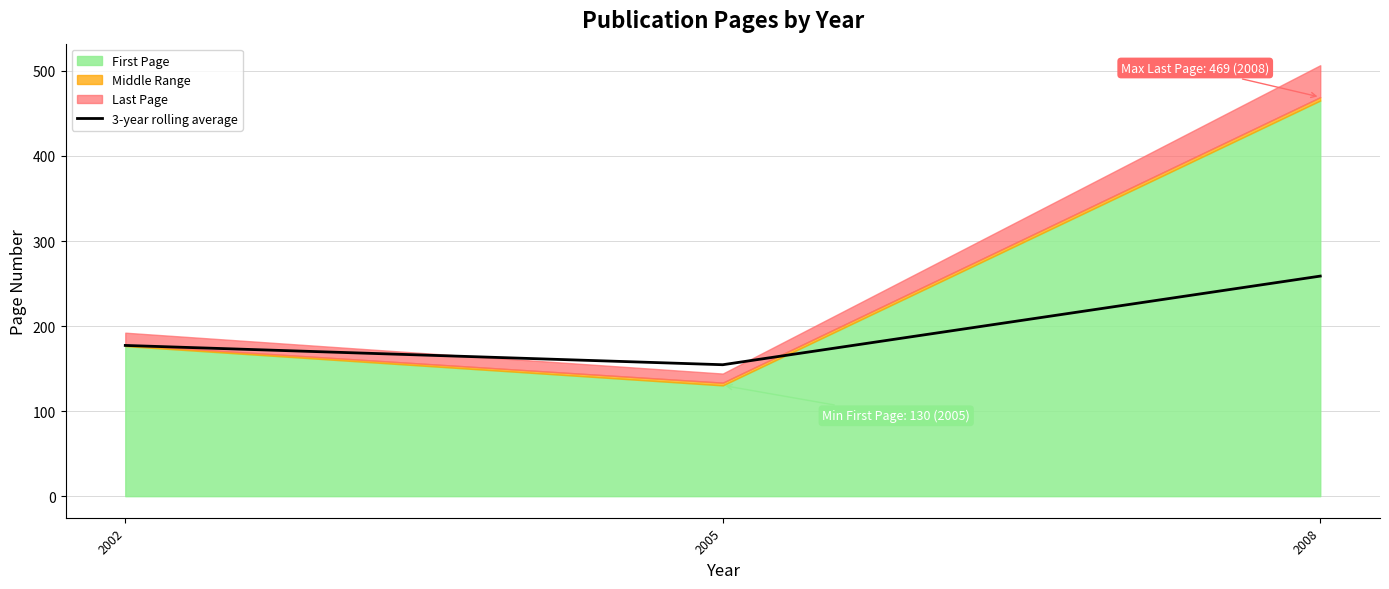

The chart shows a value of 258.8 at 2008. True or false?

True